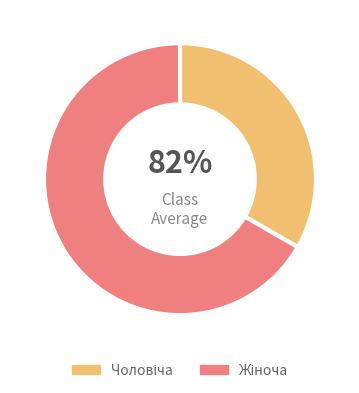

What is the change in value from Чоловіча to Жіноча?

+1